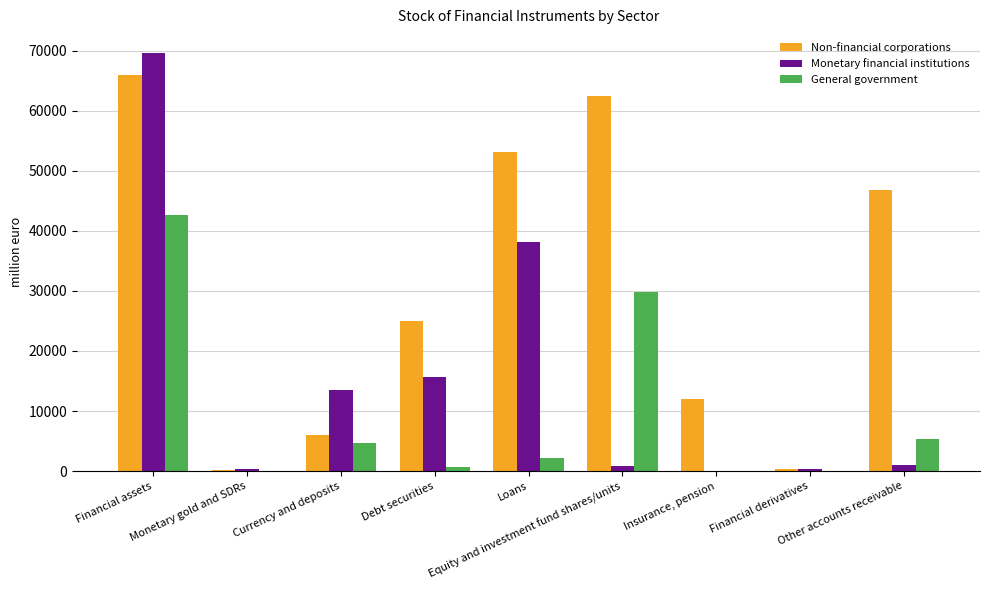

Is it true that Monetary financial institutions equals 932.8 at Other accounts receivable?

True